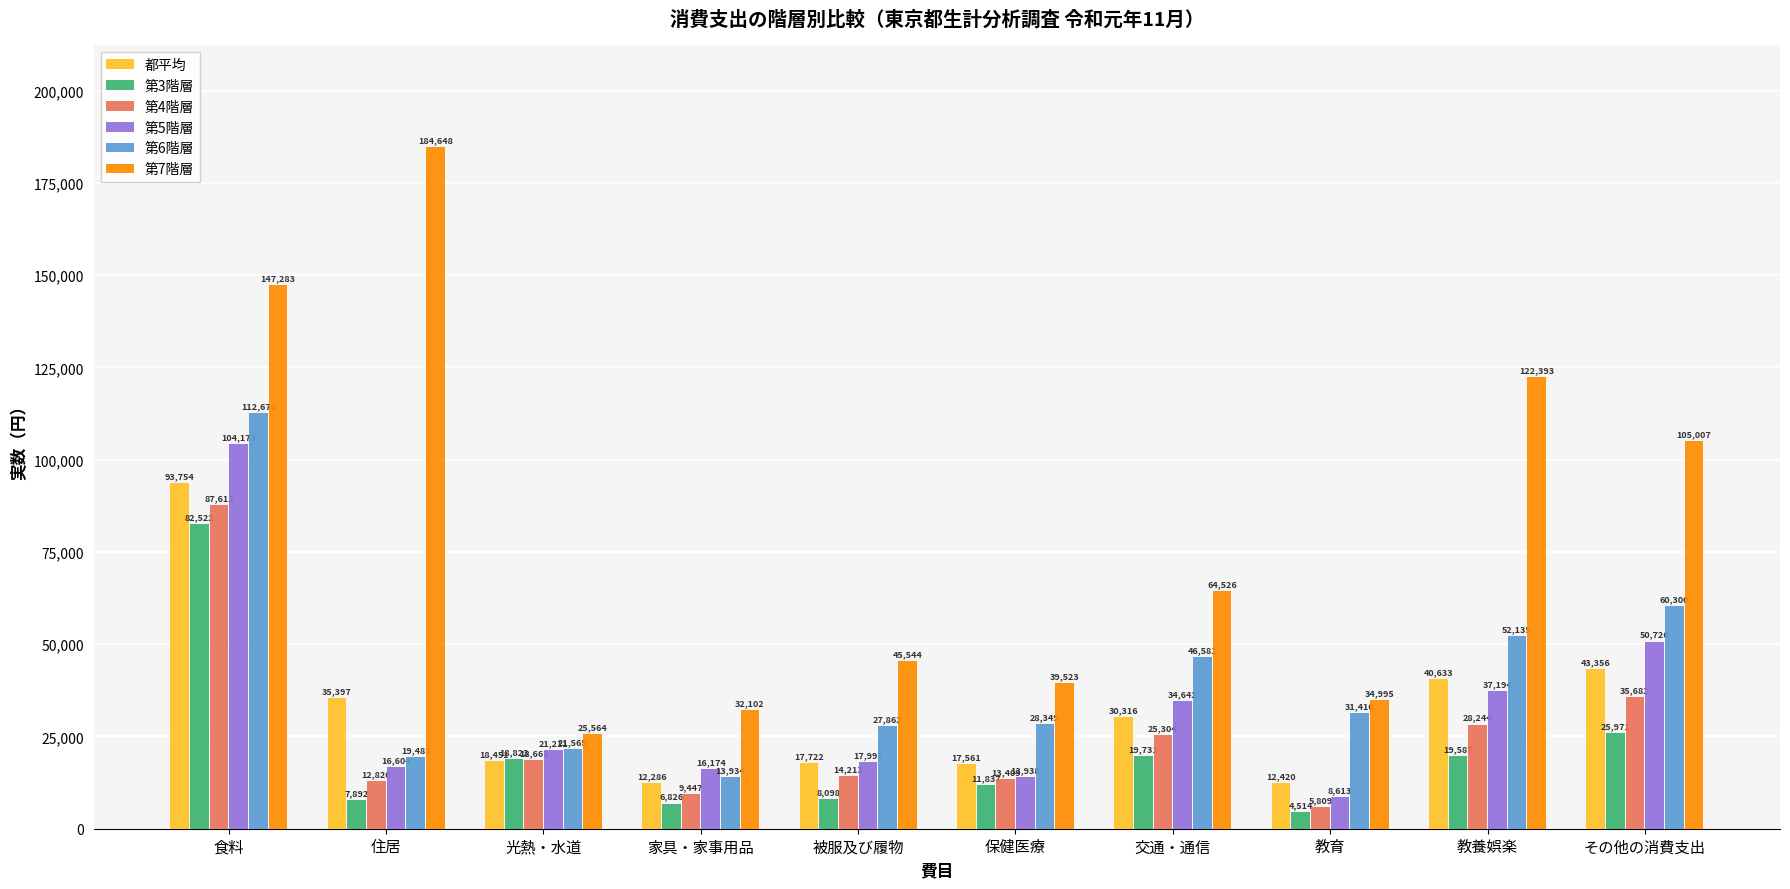

Which series has the largest total across all categories?

第7階層